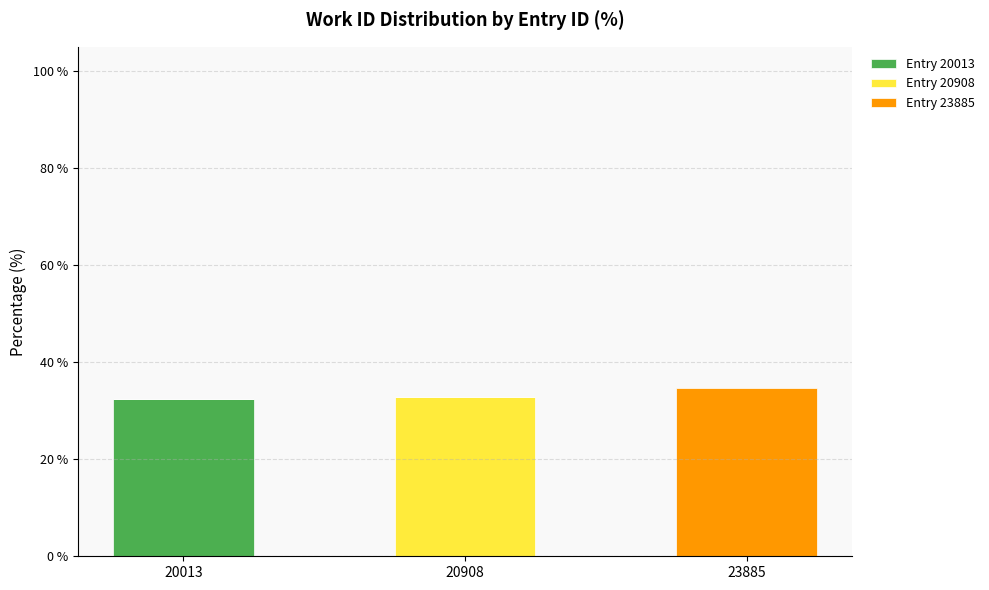

What is the total value across all series at 23885?

34.8